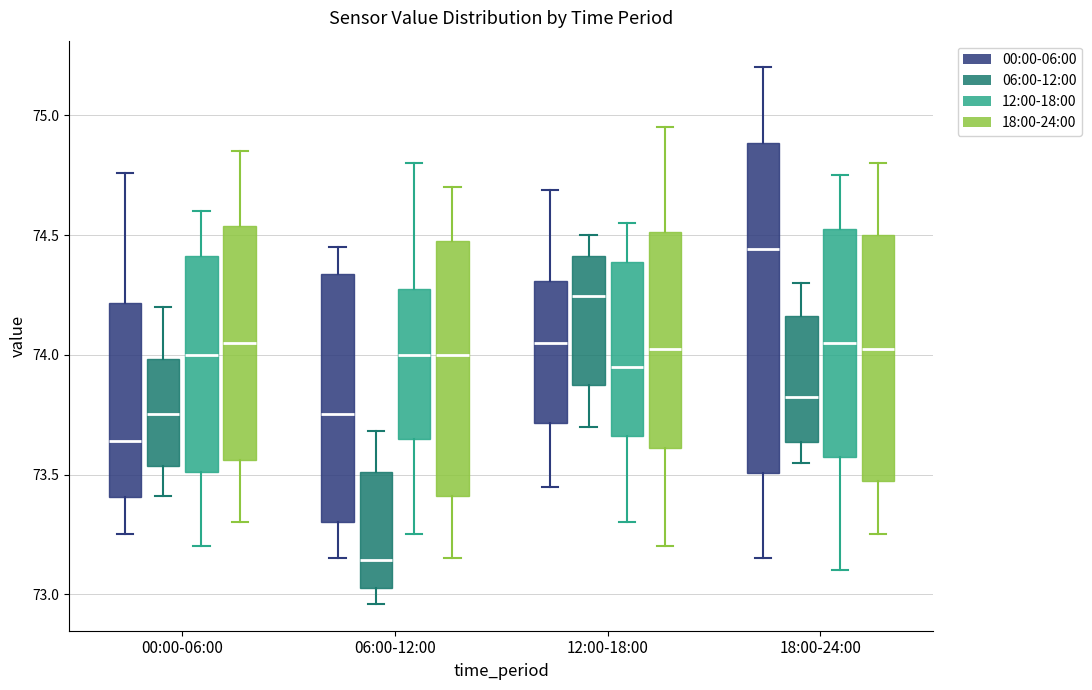

Reading left to right, transcribe this box plot: for each box, give where its median line is, the range the box spans, and where its two whiskers end, as read against the y-axis. The values are not printed on the chart, so give them approximately, as read against the axis.

00:00-06:00 (00:00-06:00): median 73.65, box 73.40 to 74.20, whiskers 73.25 to 74.75
00:00-06:00 (06:00-12:00): median 73.75, box 73.55 to 74.00, whiskers 73.40 to 74.20
00:00-06:00 (12:00-18:00): median 74.00, box 73.50 to 74.40, whiskers 73.20 to 74.60
00:00-06:00 (18:00-24:00): median 74.05, box 73.55 to 74.55, whiskers 73.30 to 74.85
06:00-12:00 (00:00-06:00): median 73.75, box 73.30 to 74.35, whiskers 73.15 to 74.45
06:00-12:00 (06:00-12:00): median 73.15, box 73.05 to 73.50, whiskers 72.95 to 73.70
06:00-12:00 (12:00-18:00): median 74.00, box 73.65 to 74.30, whiskers 73.25 to 74.80
06:00-12:00 (18:00-24:00): median 74.00, box 73.40 to 74.50, whiskers 73.15 to 74.70
12:00-18:00 (00:00-06:00): median 74.05, box 73.70 to 74.30, whiskers 73.45 to 74.70
12:00-18:00 (06:00-12:00): median 74.25, box 73.90 to 74.40, whiskers 73.70 to 74.50
12:00-18:00 (12:00-18:00): median 73.95, box 73.65 to 74.40, whiskers 73.30 to 74.55
12:00-18:00 (18:00-24:00): median 74.05, box 73.60 to 74.50, whiskers 73.20 to 74.95
18:00-24:00 (00:00-06:00): median 74.45, box 73.50 to 74.90, whiskers 73.15 to 75.20
18:00-24:00 (06:00-12:00): median 73.85, box 73.65 to 74.15, whiskers 73.55 to 74.30
18:00-24:00 (12:00-18:00): median 74.05, box 73.60 to 74.55, whiskers 73.10 to 74.75
18:00-24:00 (18:00-24:00): median 74.05, box 73.50 to 74.50, whiskers 73.25 to 74.80